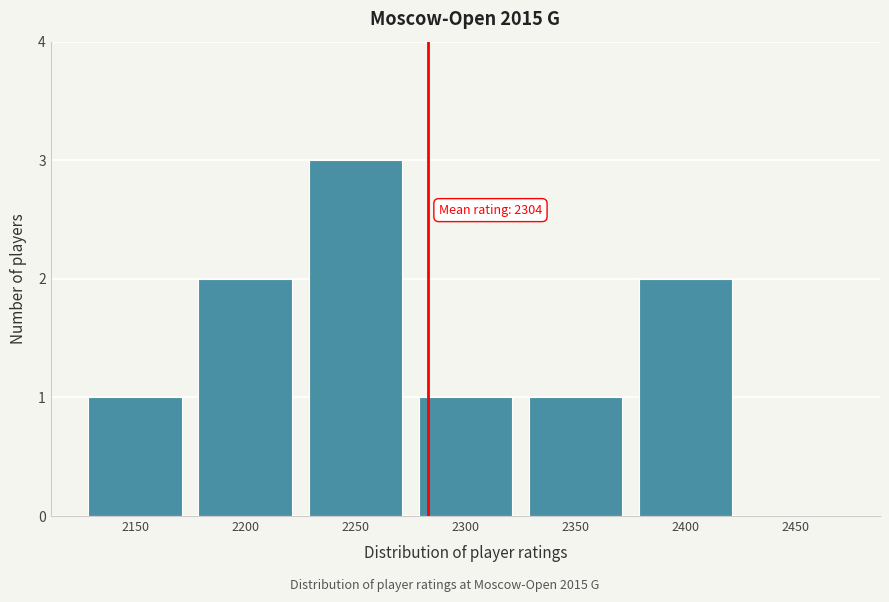

Reading left to right, list all the values displayed in this chart.

2150=1	2200=2	2250=3	2300=1	2350=1	2400=2	2450=0